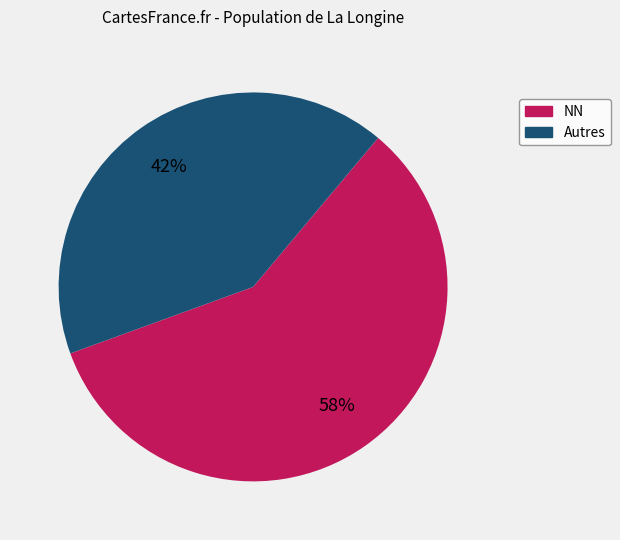

Does any single category account for the majority?

Yes